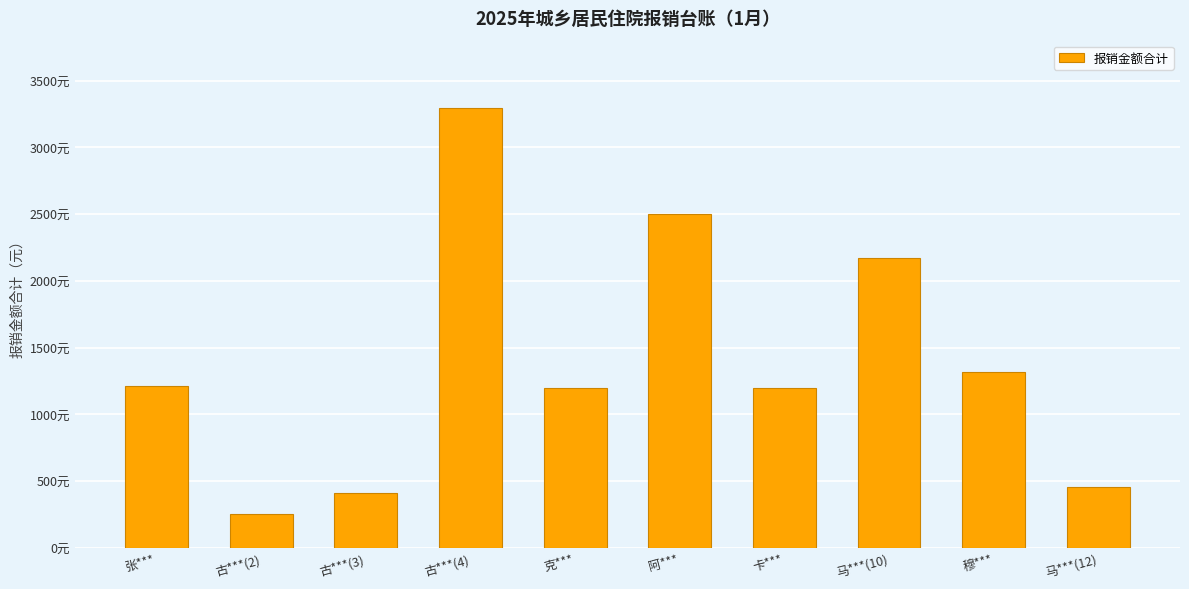

Reading right to left, list all the values displayed in this chart.

马***(12)=453.6	穆***=1316.5	马***(10)=2175.3	卡***=1200.0	阿***=2500.0	克***=1200.0	古***(4)=3298.3	古***(3)=408.5	古***(2)=256.9	张***=1210.2